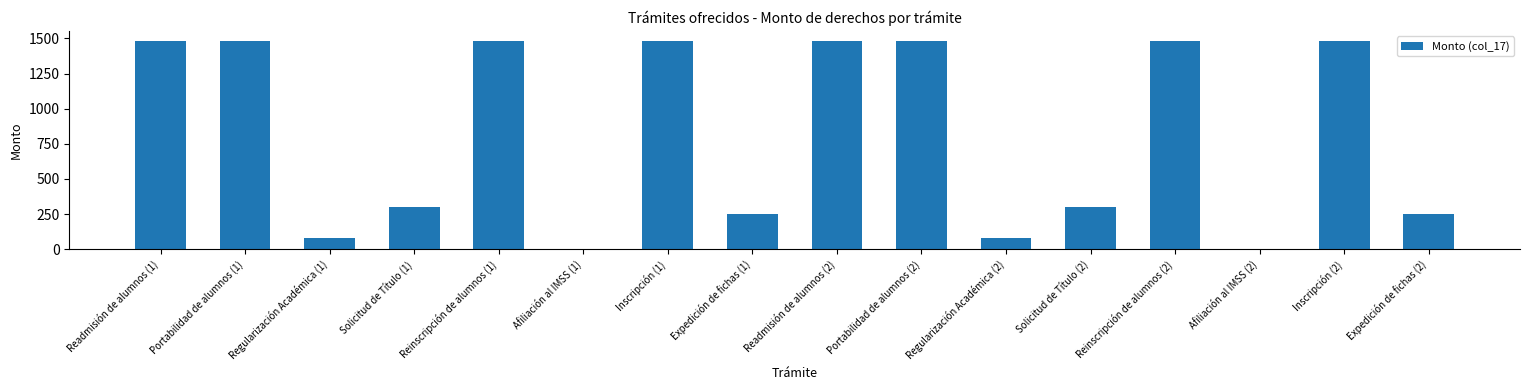

Is it true that the value at Solicitud de Título (1) is 300?

True